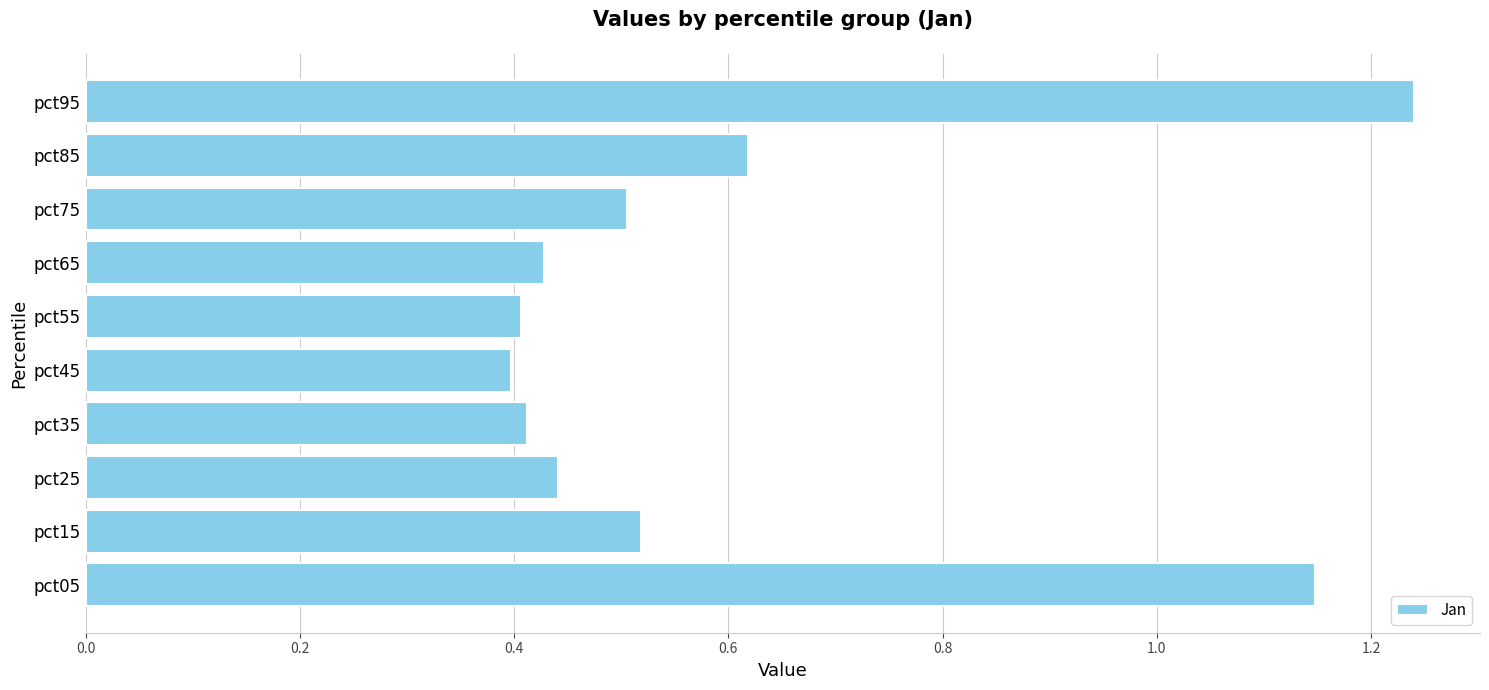

At which category does the chart reach its peak across all series?

pct95